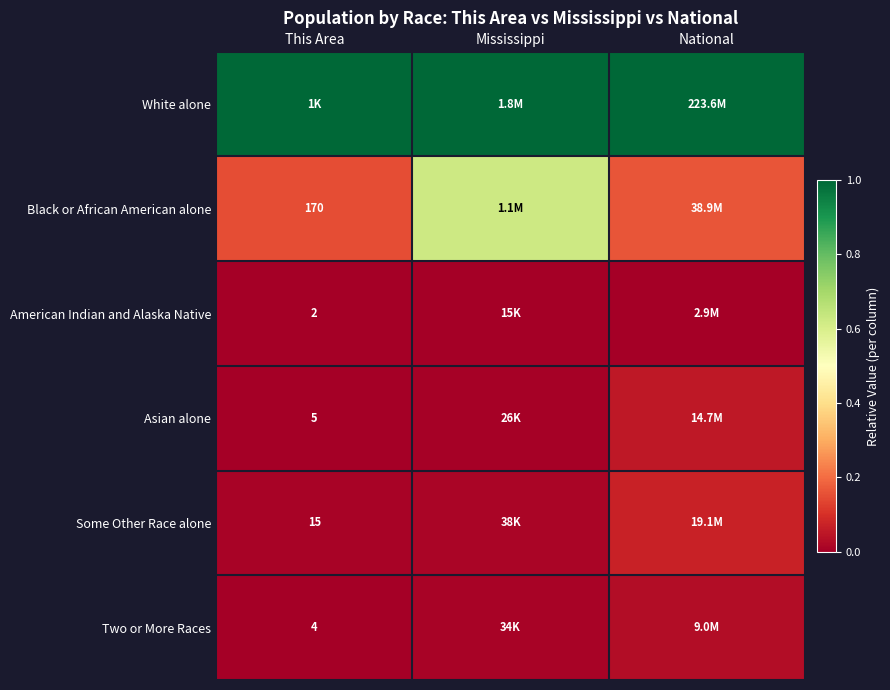

Is the value of American Indian and Alaska Native at Mississippi greater than the value of Some Other Race alone at Mississippi?

No